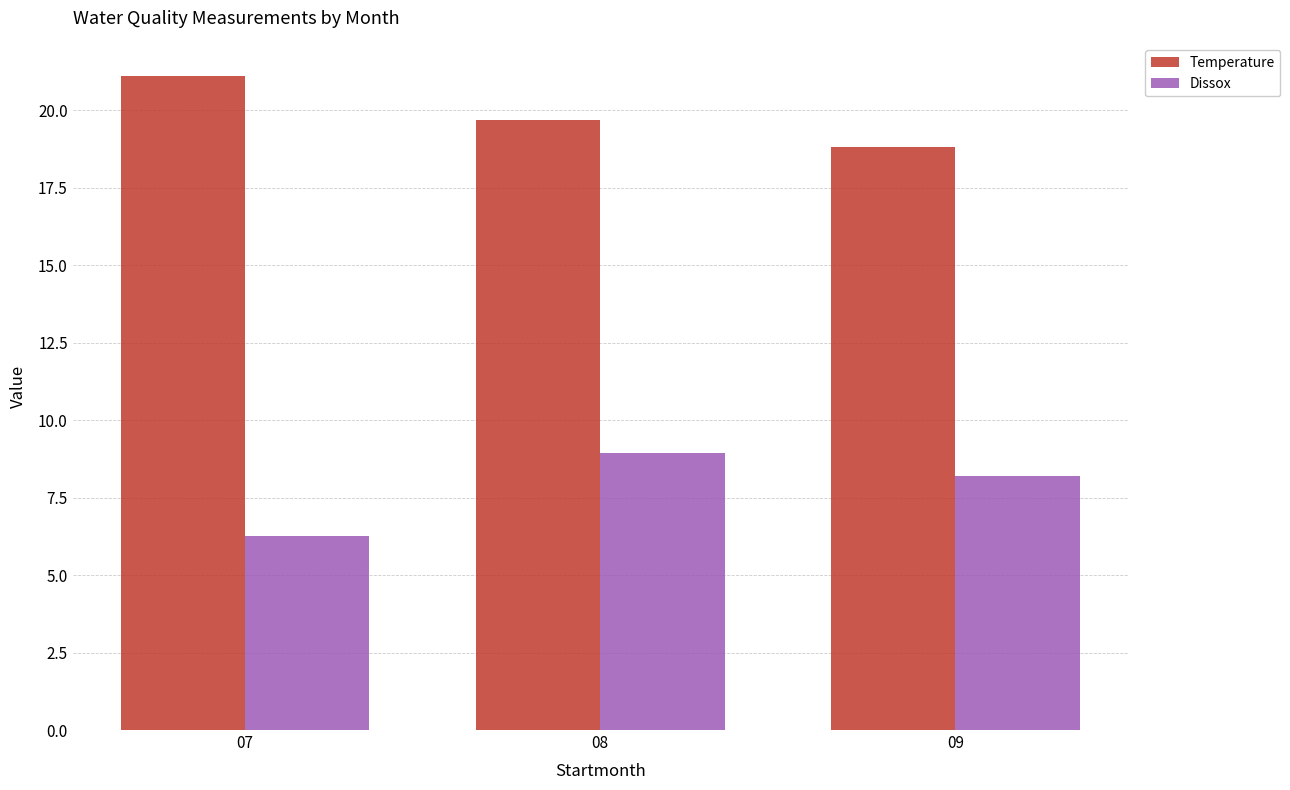

True or false: Dissox has a value of 4.4 at 09.

False